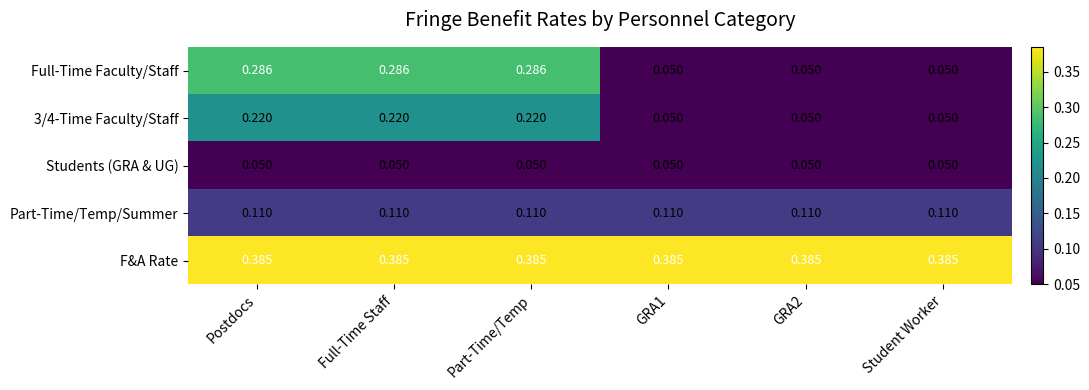

Which series has the largest range (max minus min)?

Full-Time Faculty/Staff